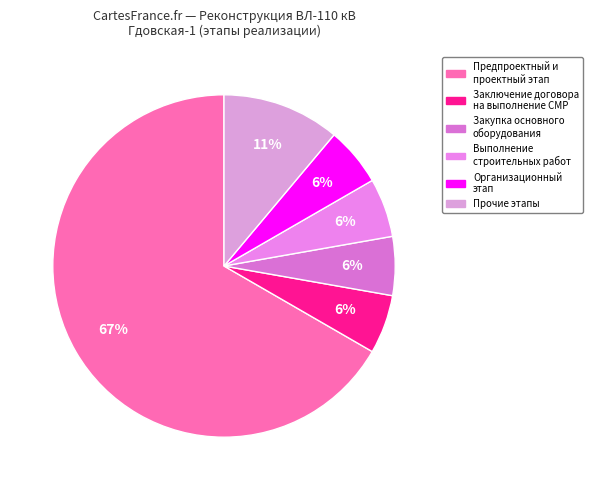

Is the sum of Предпроектный и проектный этап and Закупка основного оборудования greater than half?

Yes